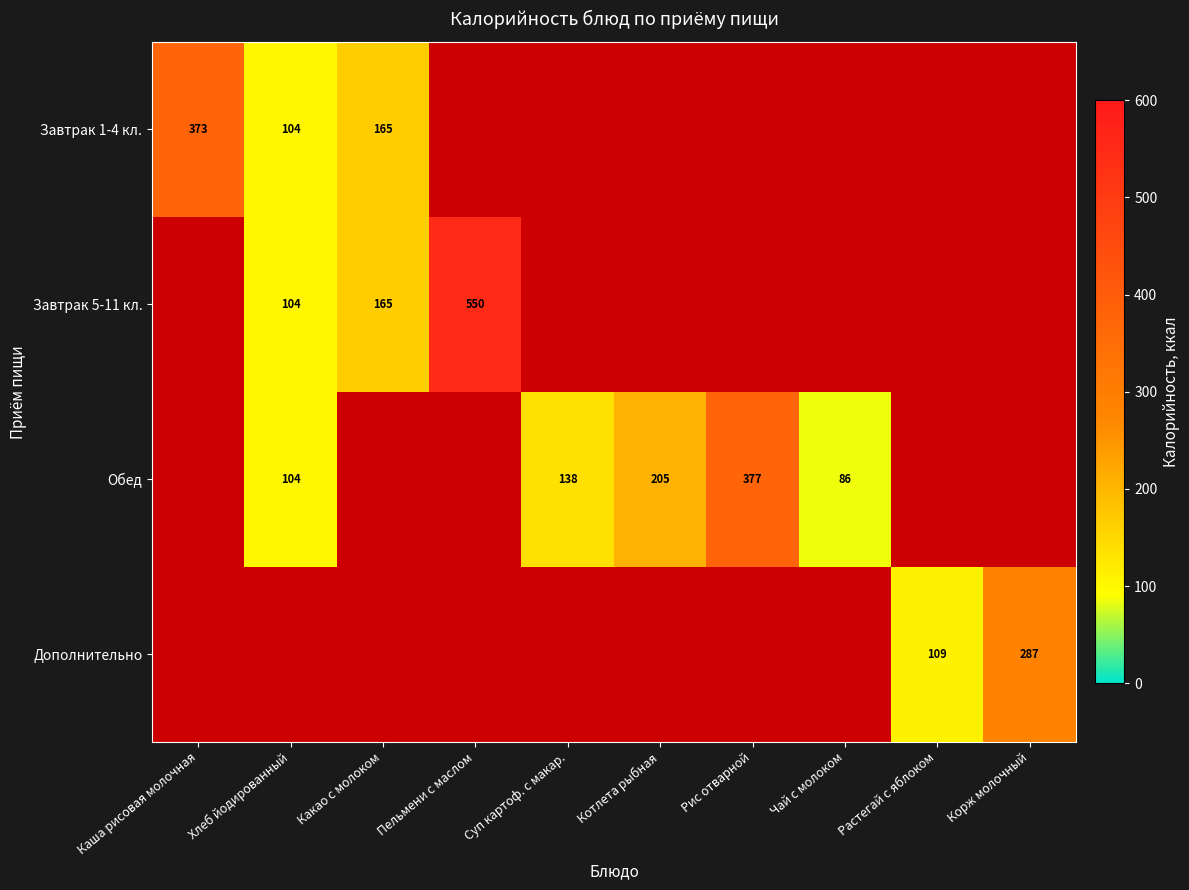

True or false: Завтрак 5-11 кл. has a value of 165 at Какао с молоком.

True